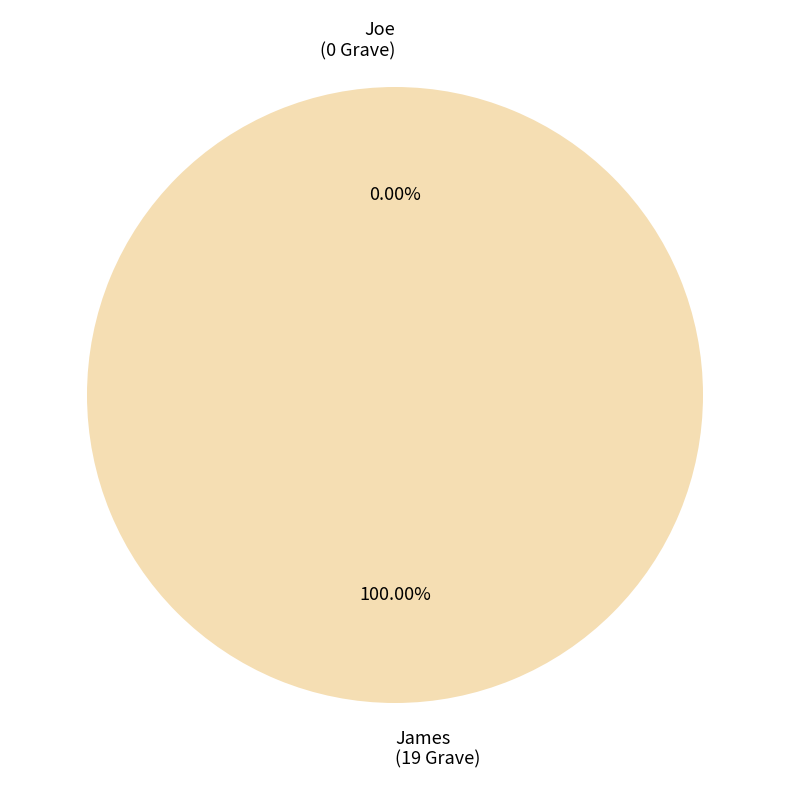

Rank the categories by value from lowest to highest.

Joe, James